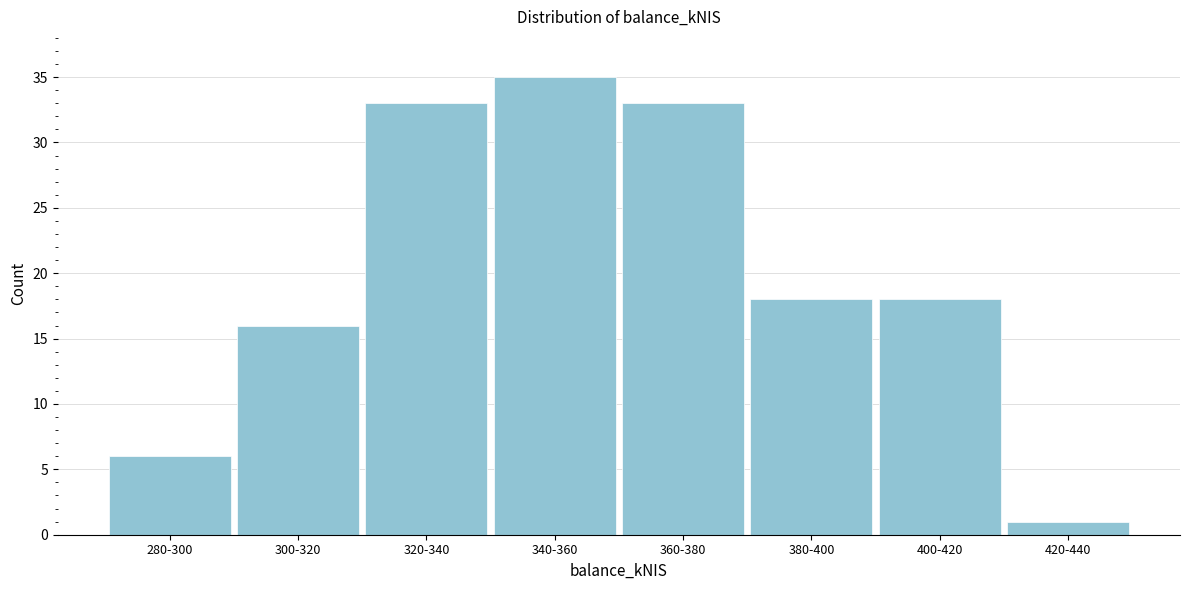

Reading left to right, transcribe all the data shown in this chart.

6	16	33	35	33	18	18	1